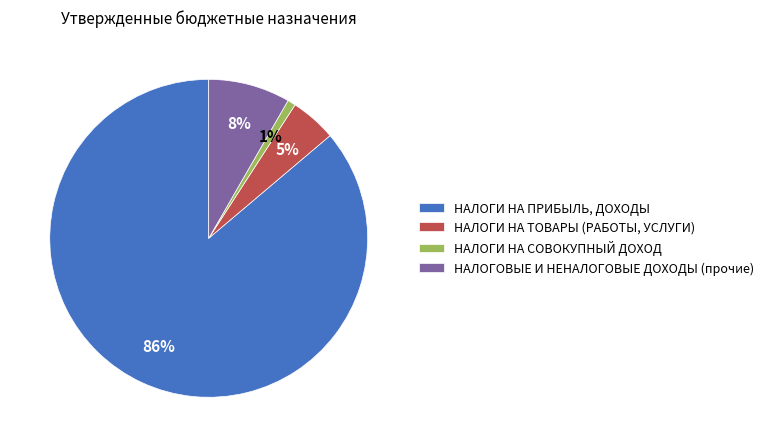

Which category accounts for the majority?

НАЛОГИ НА ПРИБЫЛЬ, ДОХОДЫ